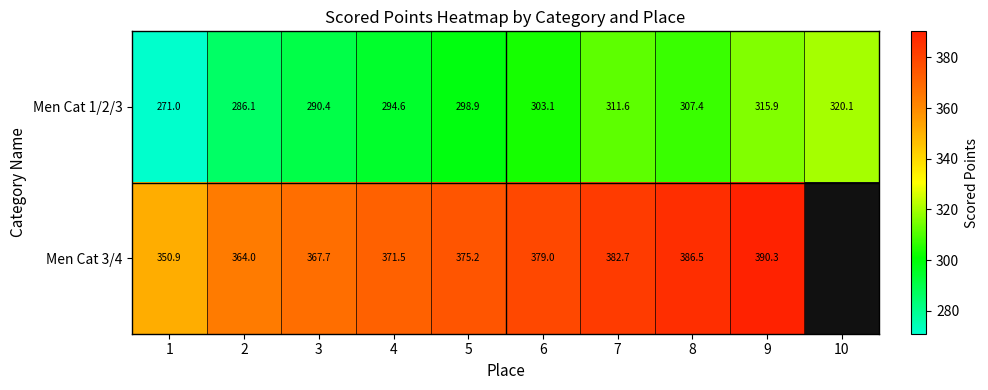

At which category is the sum across all series the highest?

9